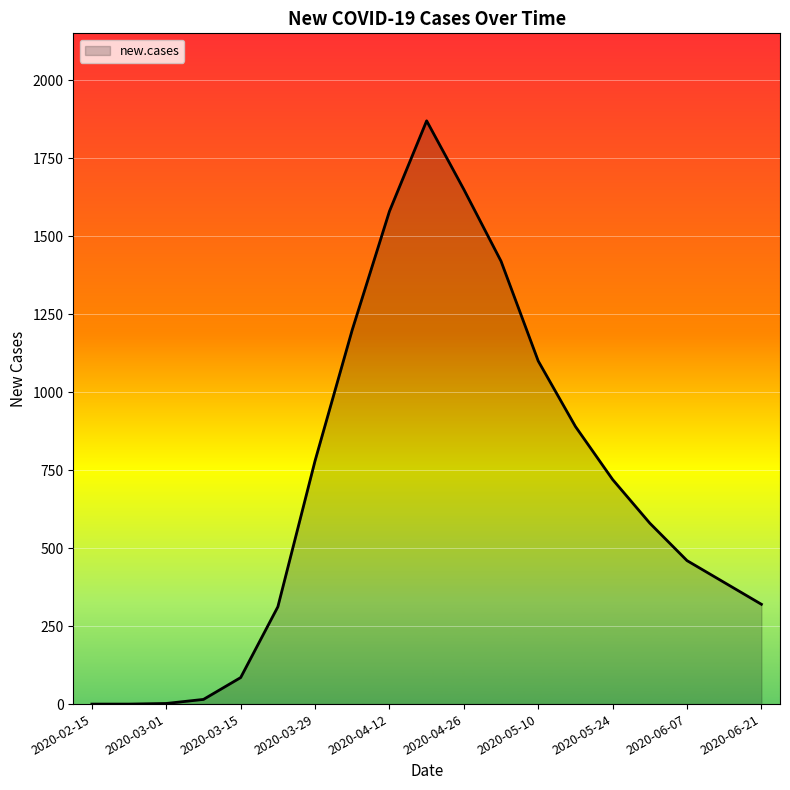

What is the greatest value displayed?

1870